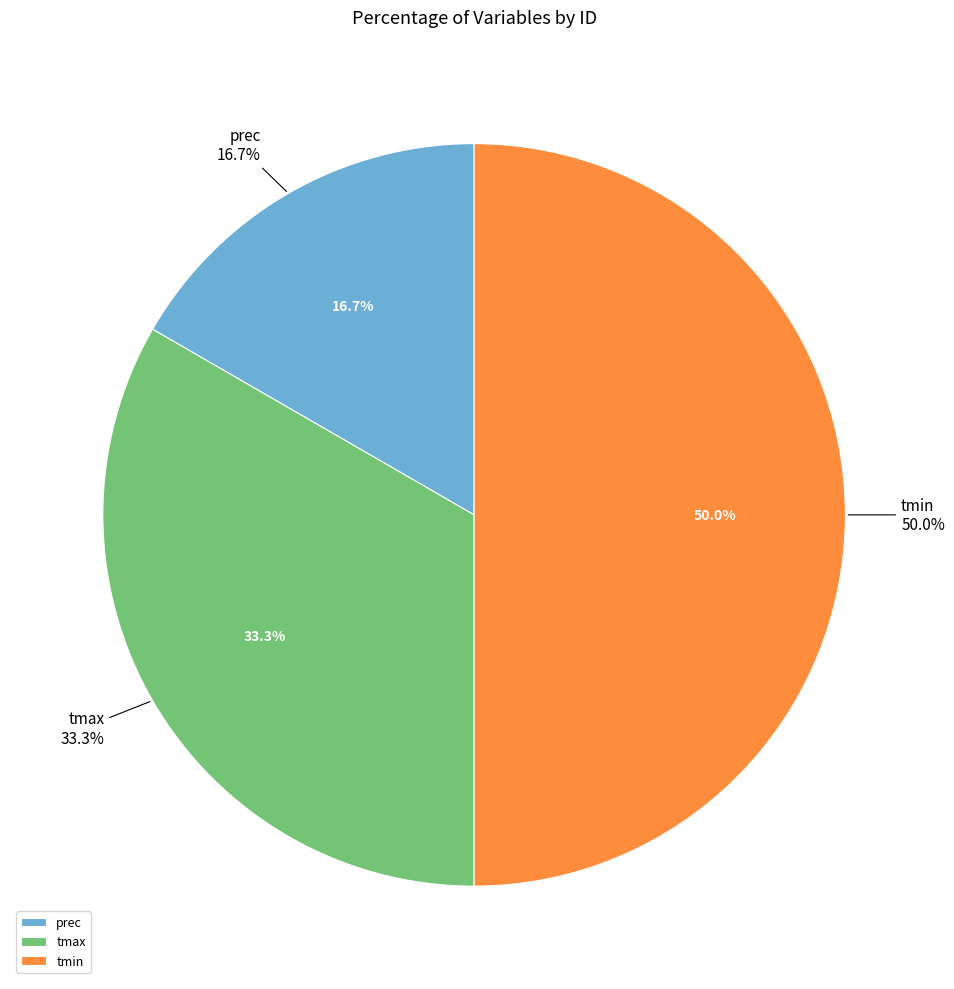

Rank the categories by value from highest to lowest.

tmin, tmax, prec